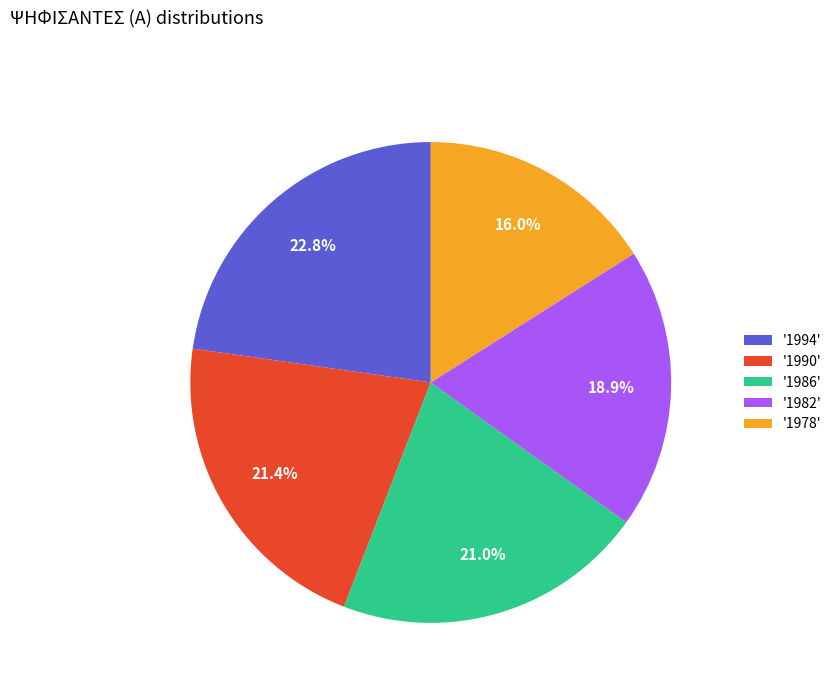

Do '1990' and '1982' together represent more than half of the pie?

No